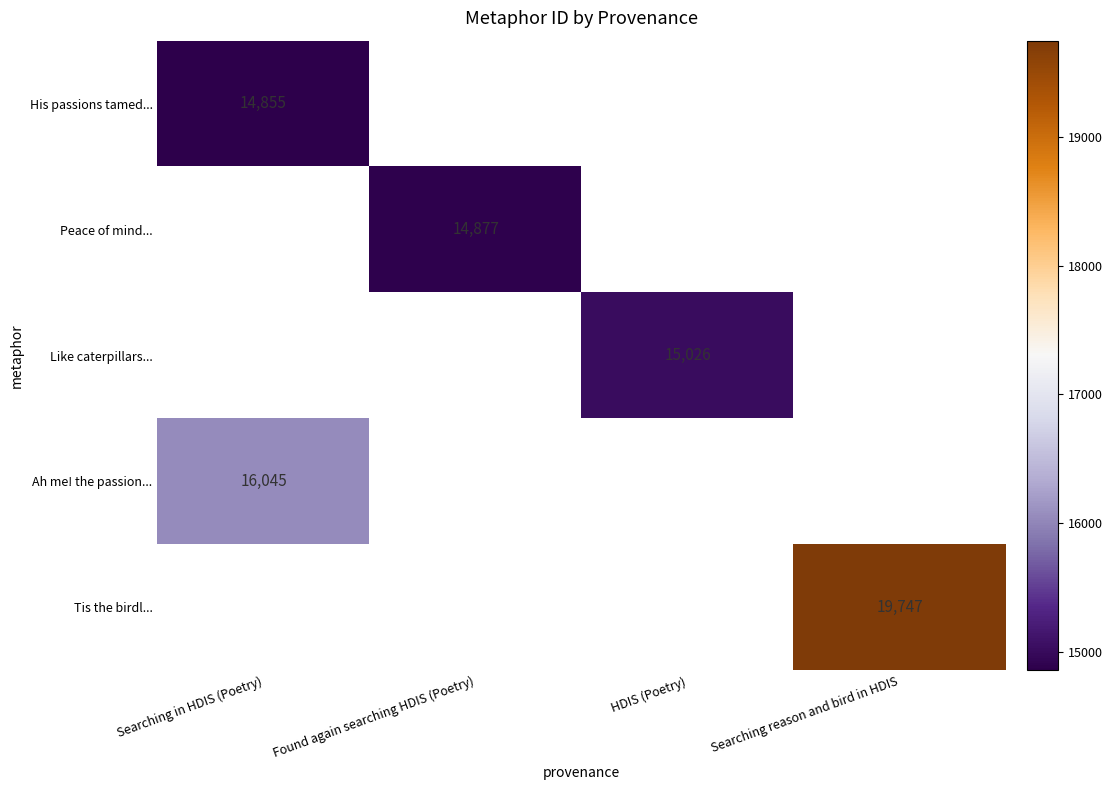

Count the number of data series in this chart.

5